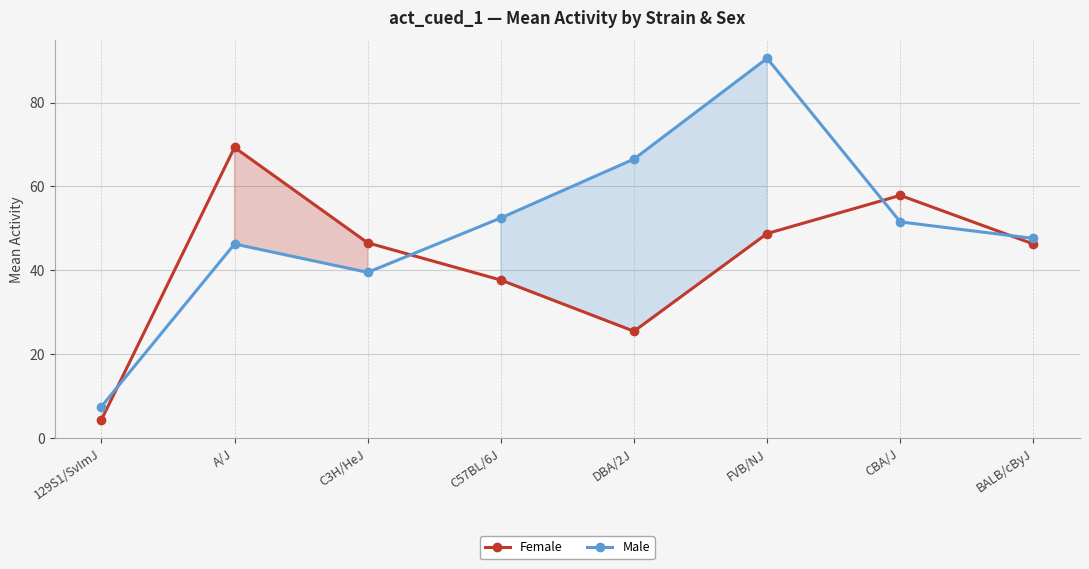

How many data points in Female are less than 46?

3